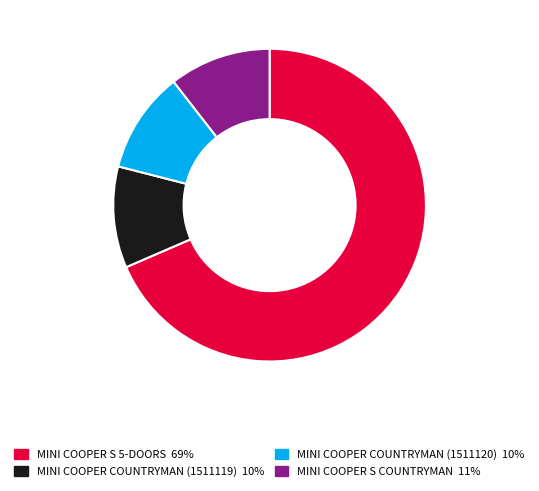

Is there a majority slice in this chart?

Yes